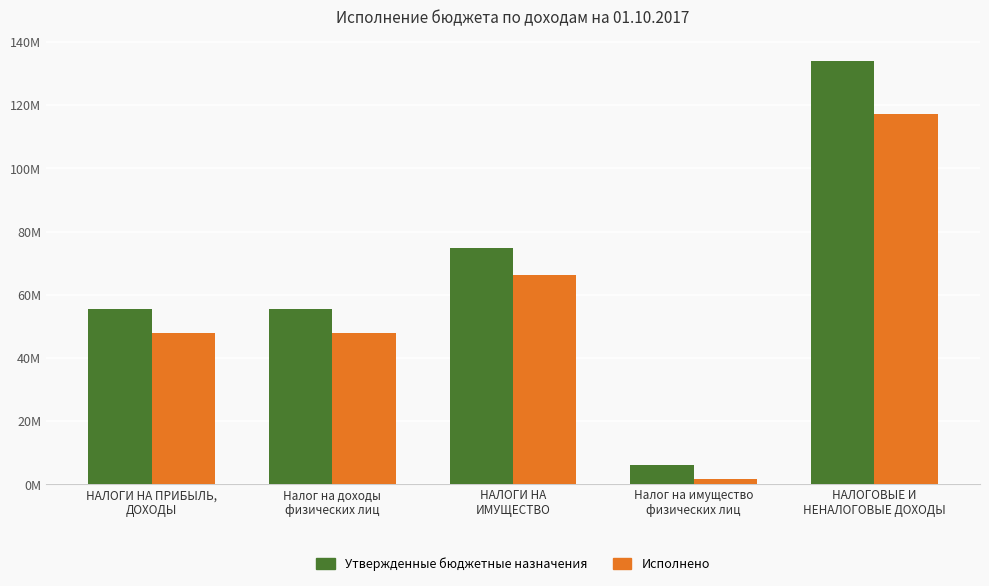

True or false: Исполнено has a value of 43739033.6 at НАЛОГИ НА
ИМУЩЕСТВО.

False